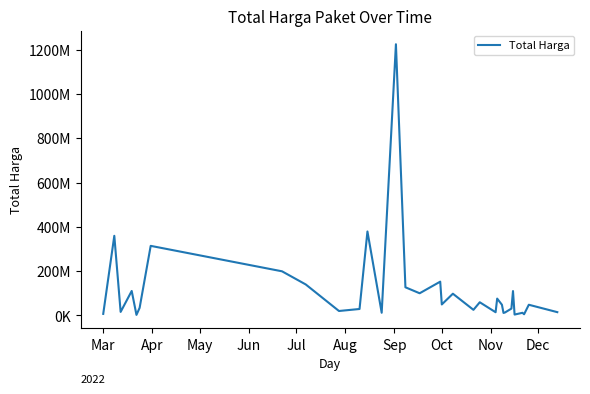

Does the chart display data point markers on the line(s)?

No